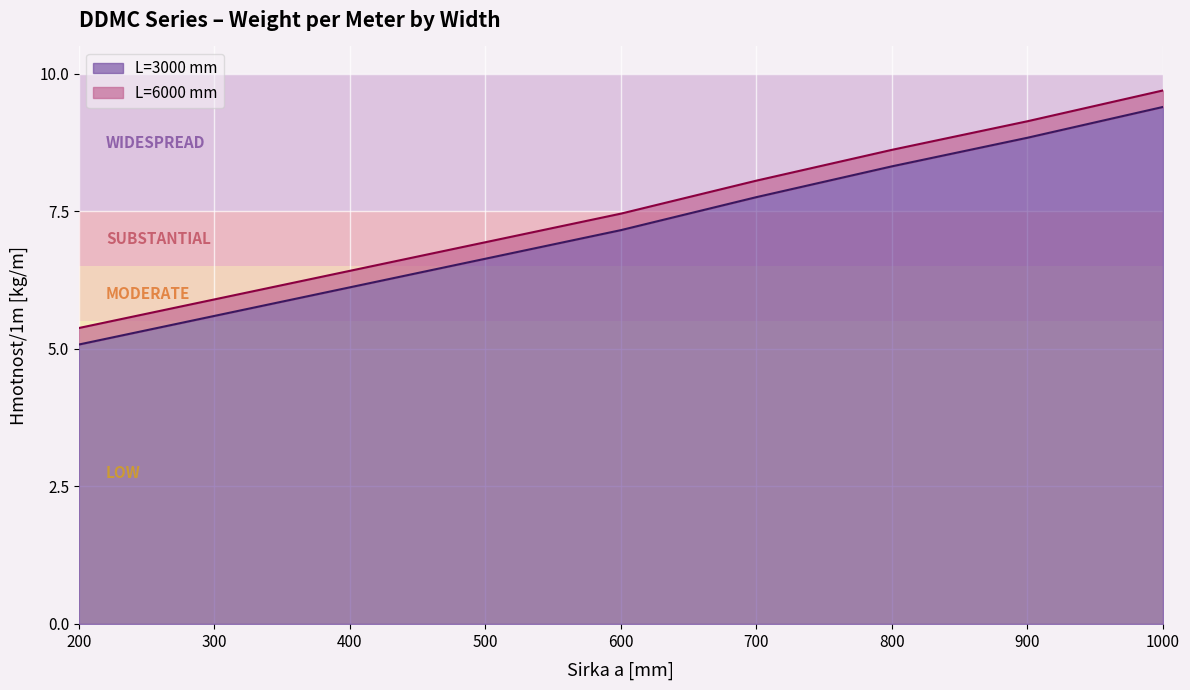

True or false: 6000 mm (Hmotnost/1m) has a value of 9.2 at 500.

False